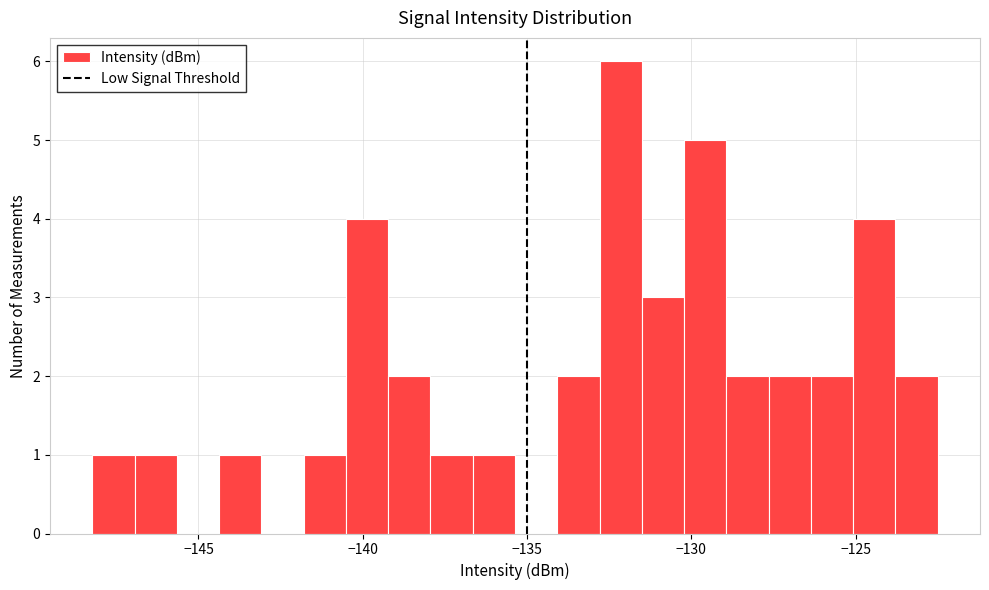

Around what value on the x-axis is the tallest bar? Give the approximate position of its centre, as read against the axis.

-132.0